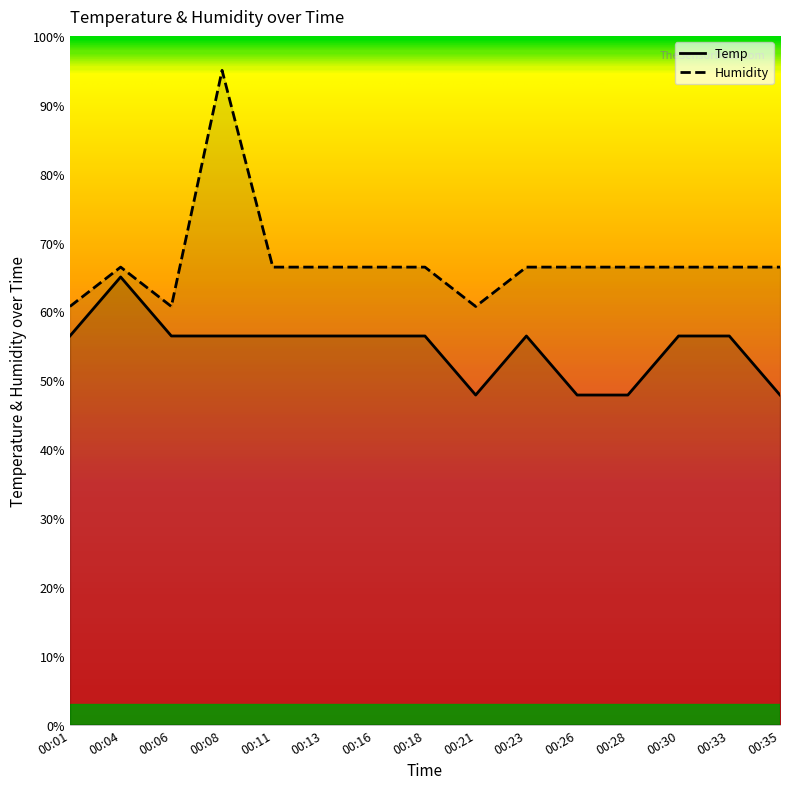

The value of Humidity at 00:13 is 102.3. True or false?

False